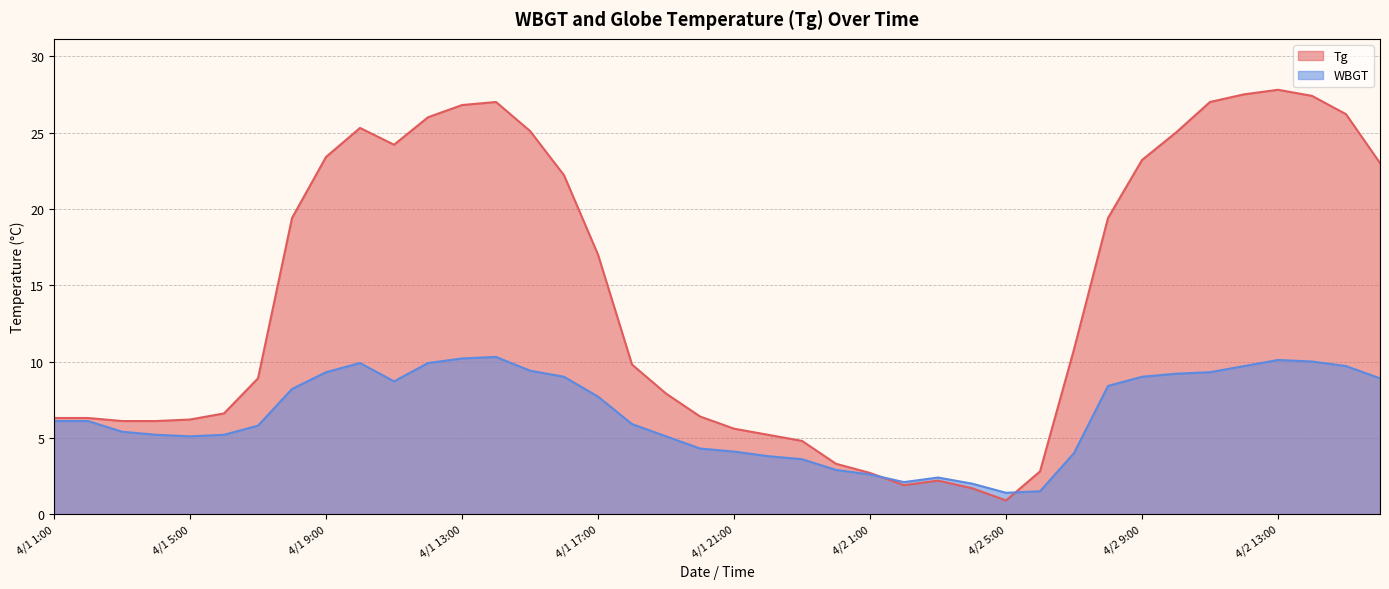

How many intersections are there between WBGT and Tg?

2